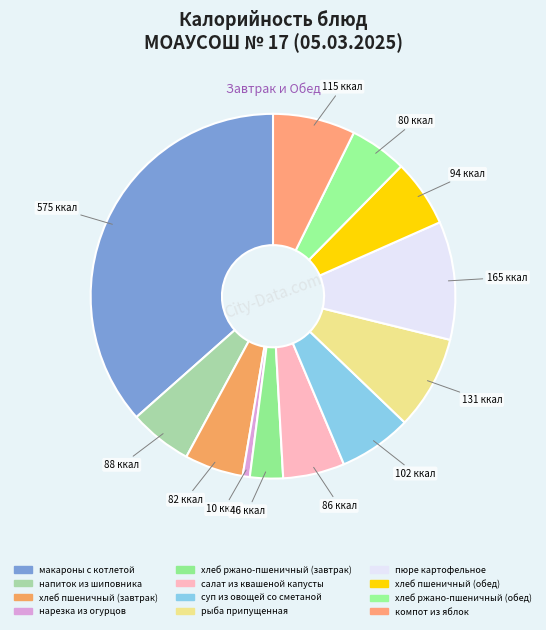

Approximately how many times larger is the value at напиток из шиповника compared to пюре картофельное?

0.5